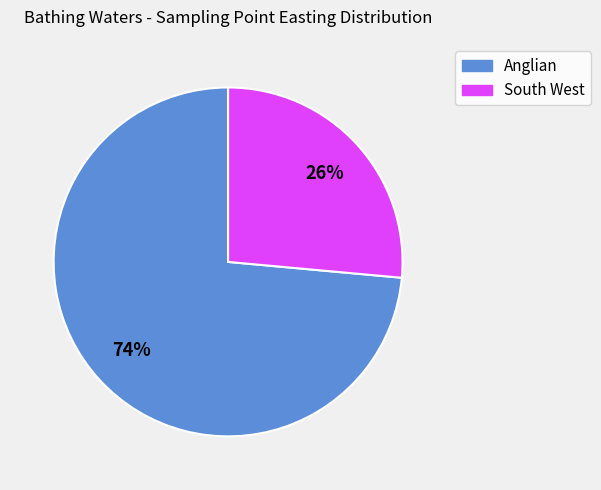

To the nearest percent, what is the average slice percentage?

50%